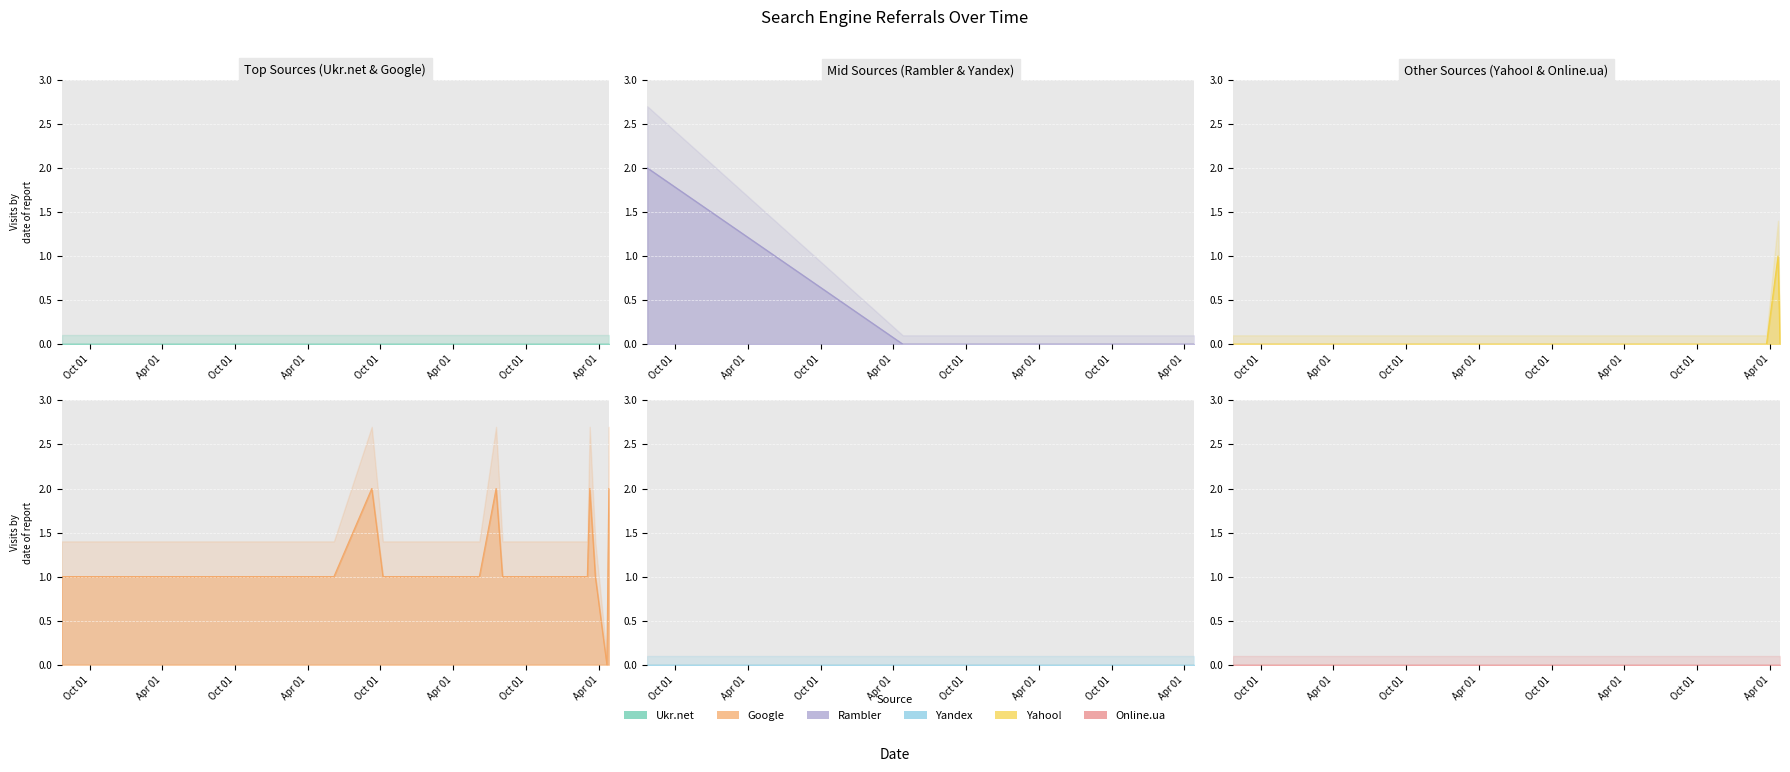

At how many categories does at least one series exceed 1?

5